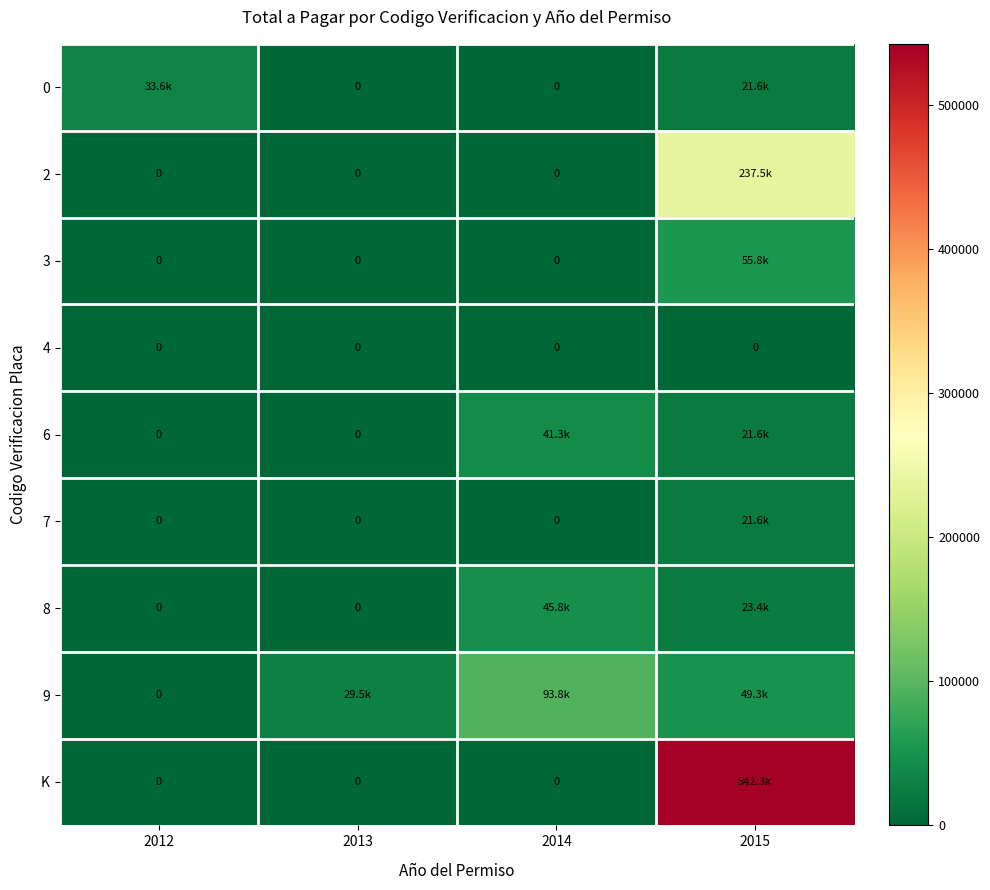

Between 2015 and 2013, which is larger?

2015